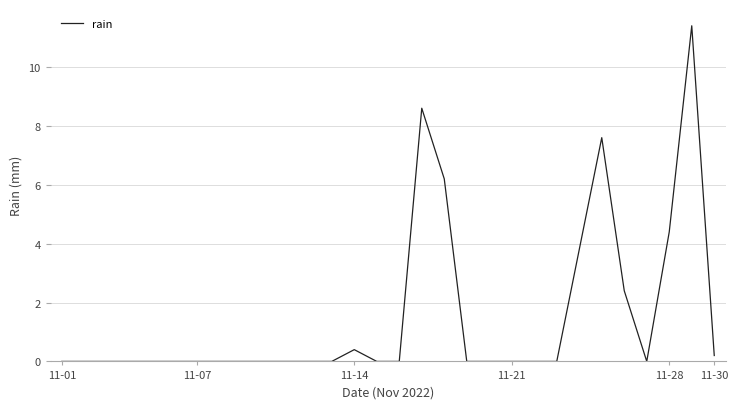

What is the difference between the maximum and minimum values?

11.4